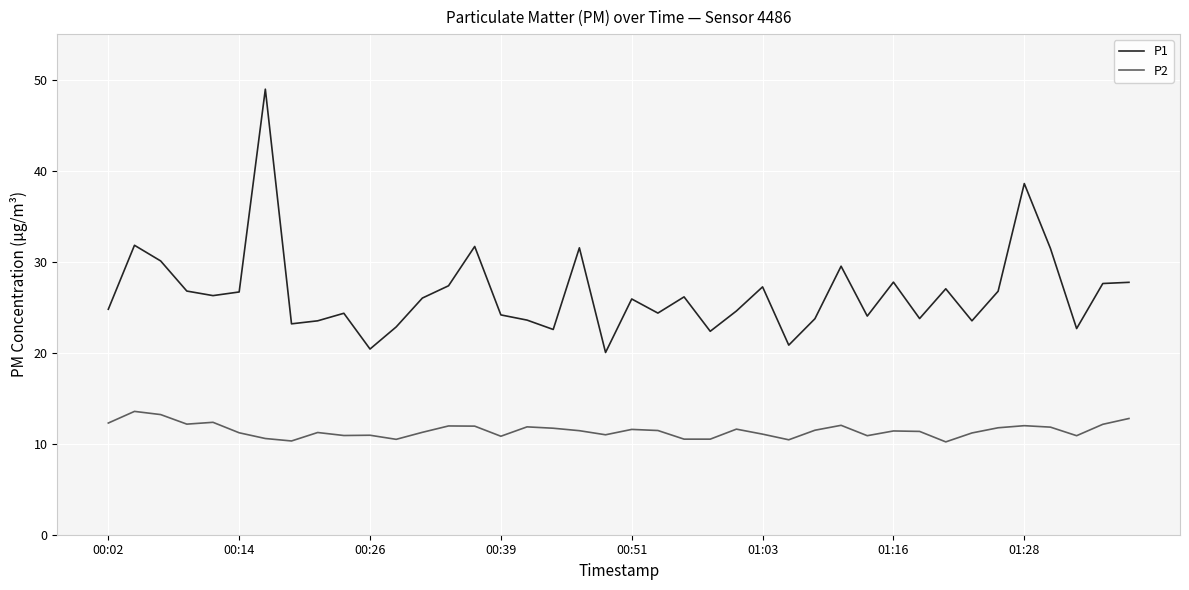

What are all the series names shown in the legend?

P1, P2